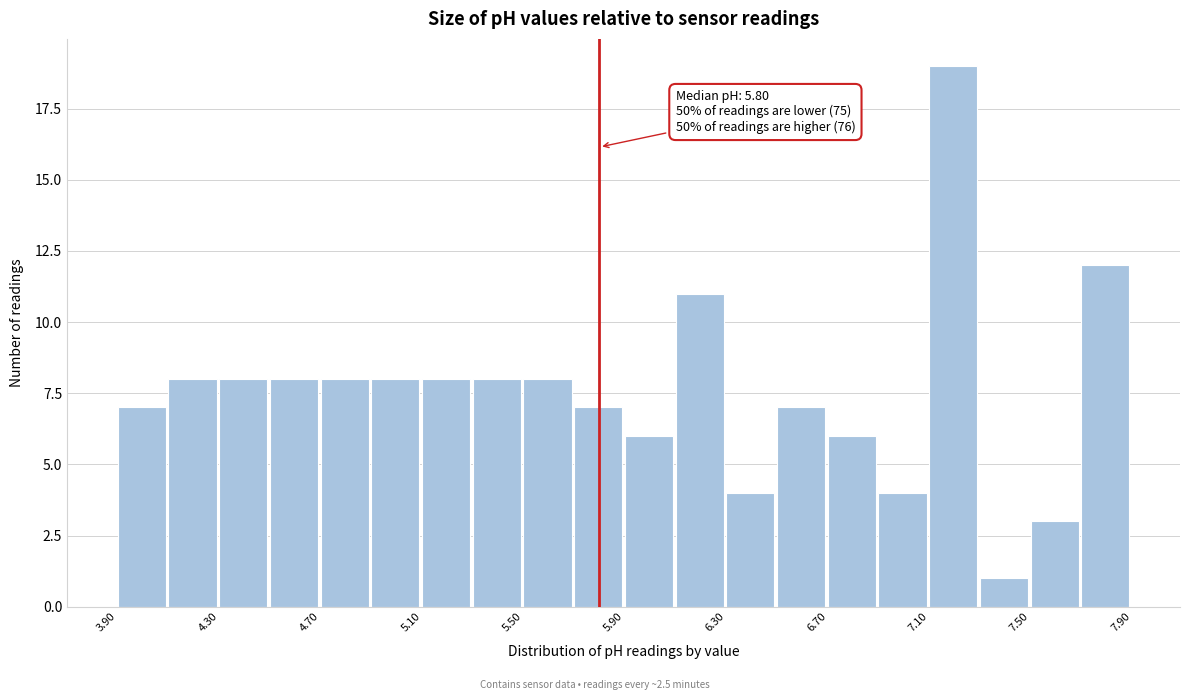

Over which range of the x-axis is the bar tallest?

7.1 to 7.3